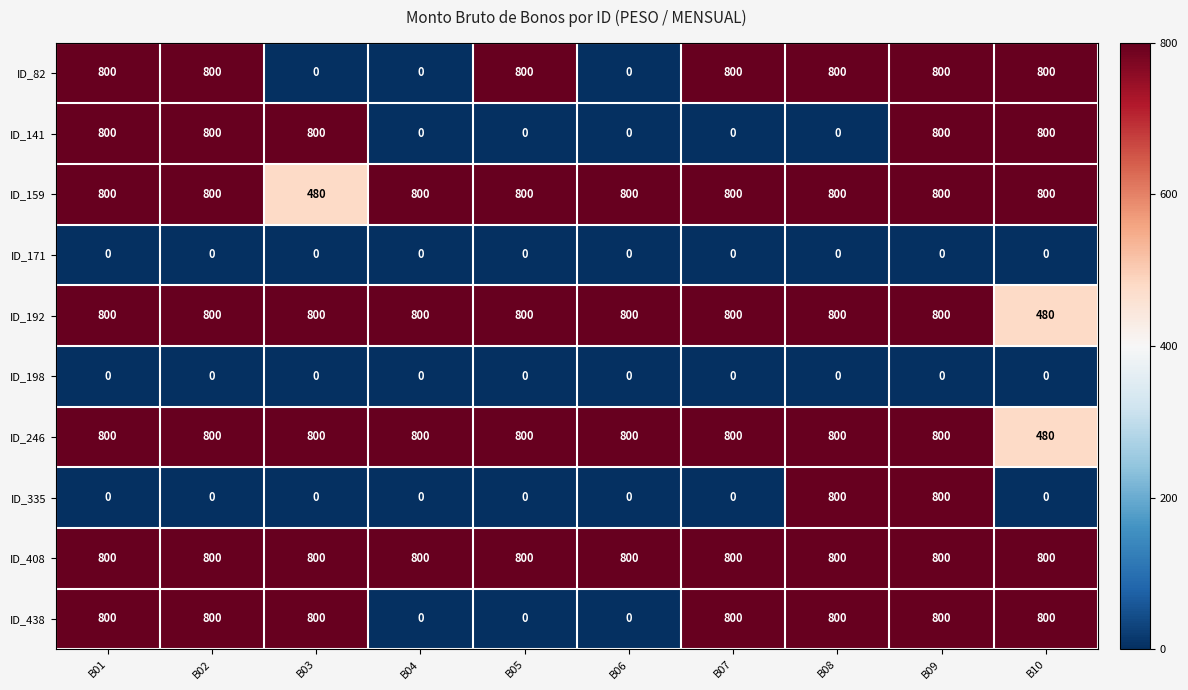

Read the ID_82 value at B07, to the nearest 10.

800